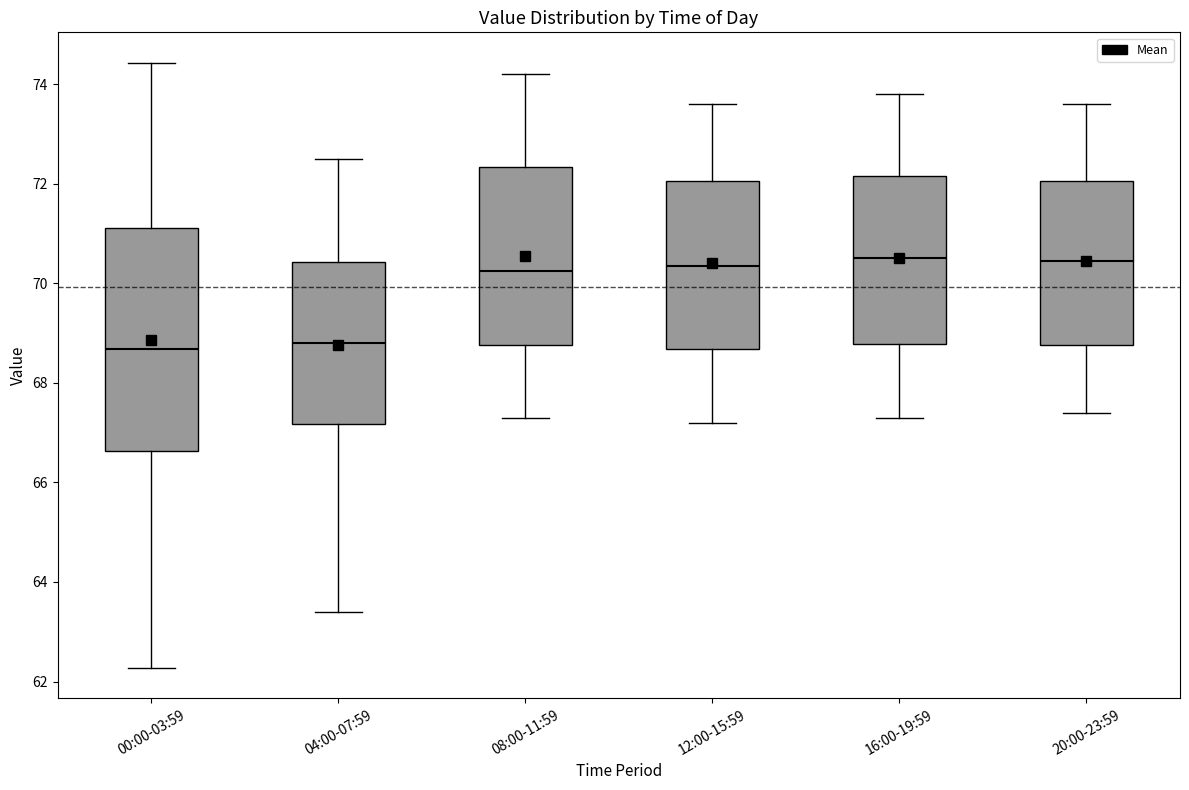

Where does the upper whisker of the box for 20:00-23:59 end on the y-axis? The values are not printed on the chart, so give them approximately, as read against the axis.

73.6